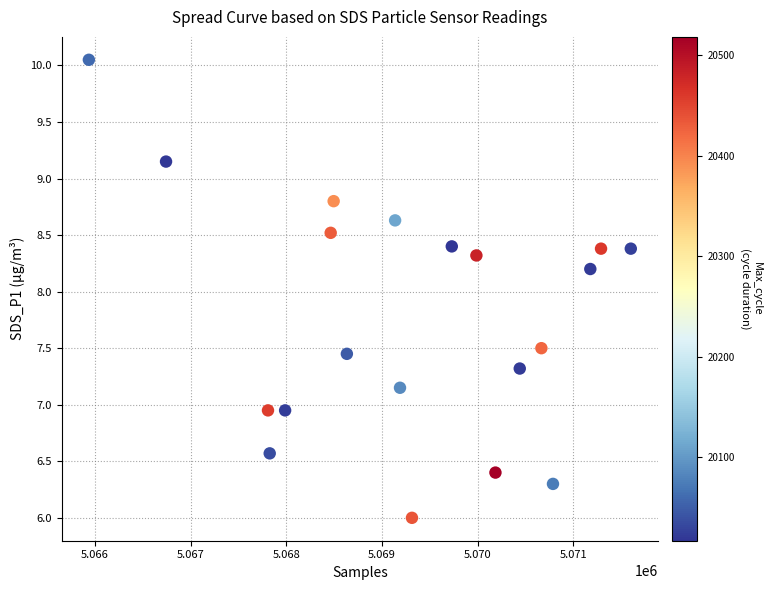

What is the range of X values (max minus min)?

5661.0